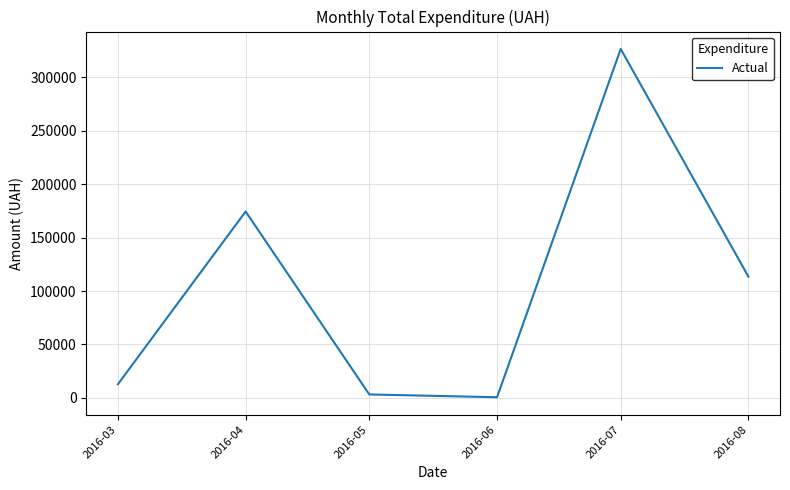

Where is the data nearest to the value 163586?

2016-04